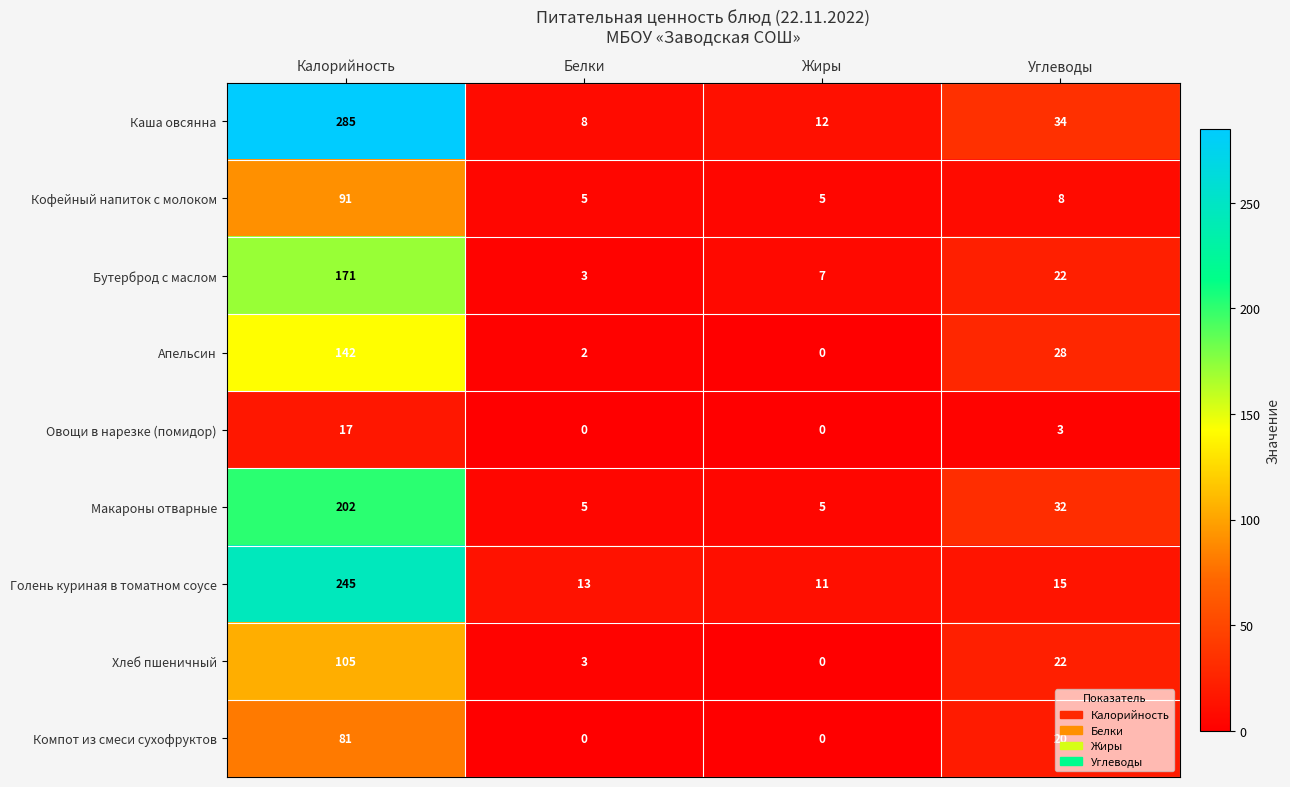

What is the lowest value of the Бутерброд с маслом series?

3